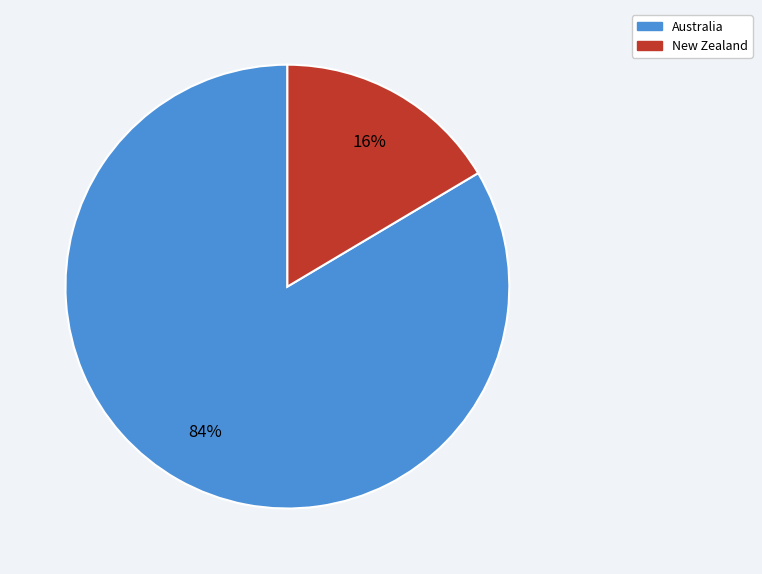

Rank the categories by value from lowest to highest.

New Zealand, Australia